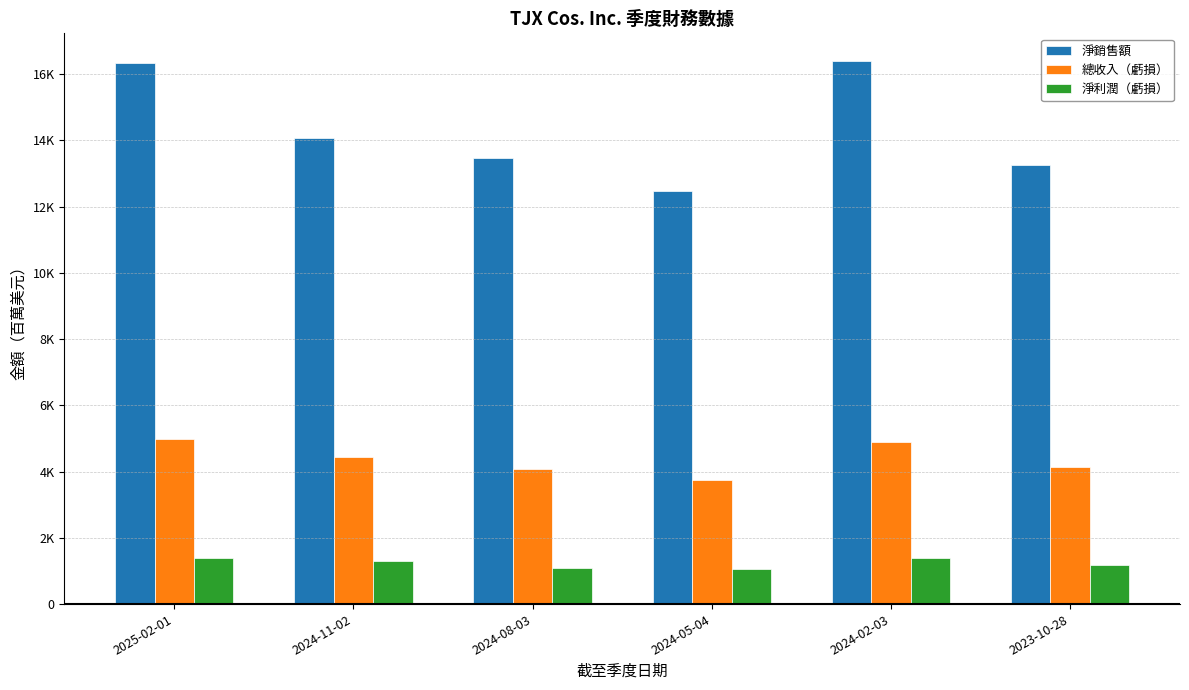

What are all the series names shown in the legend?

淨銷售額, 總收入（虧損）, 淨利潤（虧損）